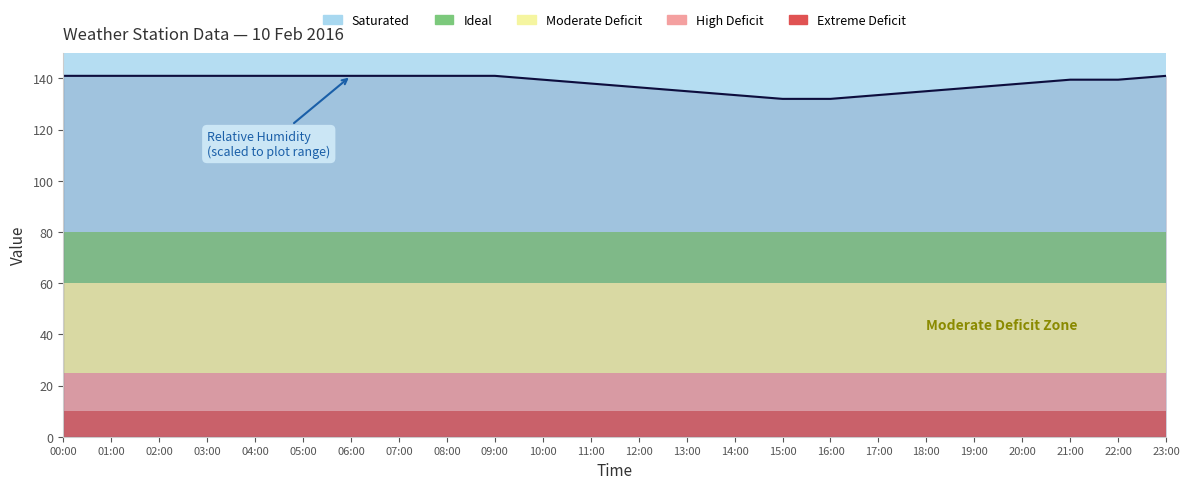

How many values are below 139?

10